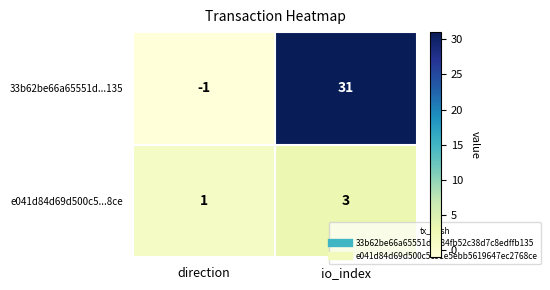

Reading left to right, extract all data points from this chart.

33b62be66a65551d...135: direction=-1	io_index=31
e041d84d69d500c5...8ce: direction=1	io_index=3